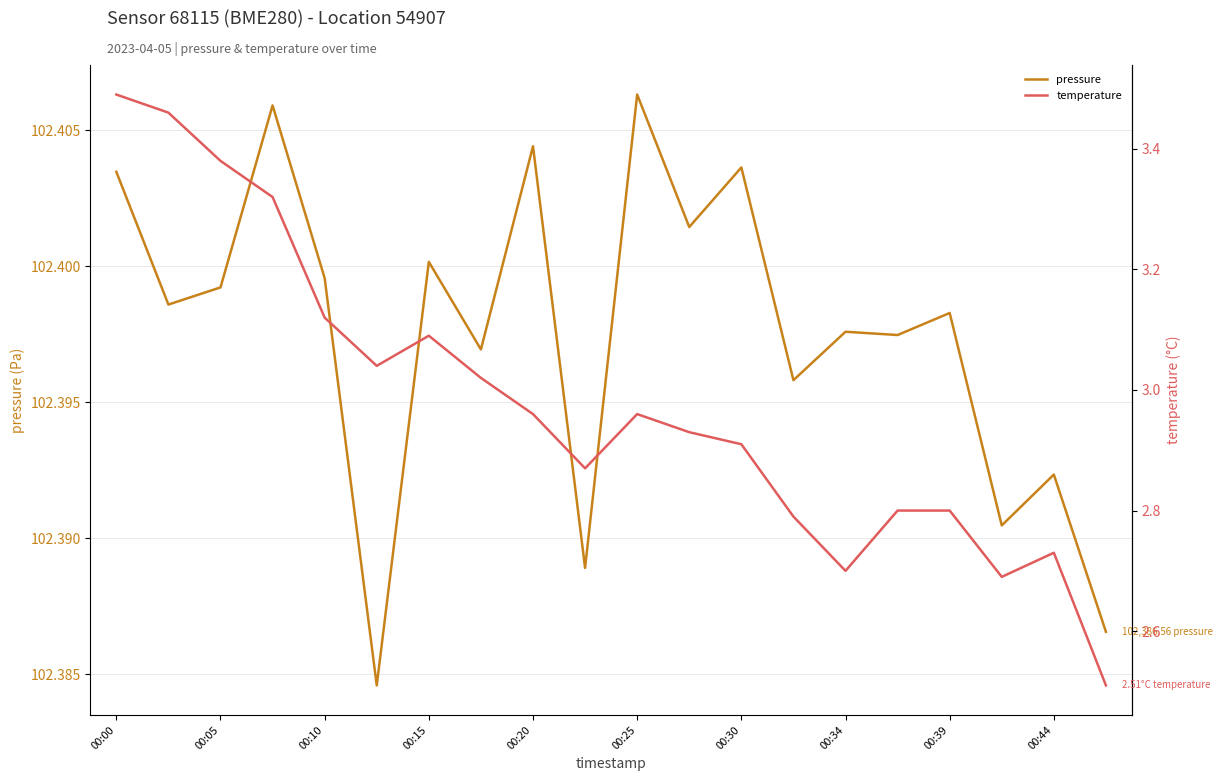

True or false: pressure and temperature intersect in this chart.

False